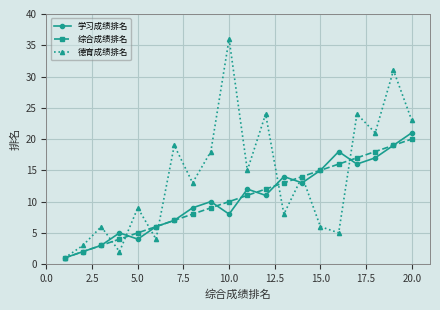

Is this an area chart (filled region under the line)?

No